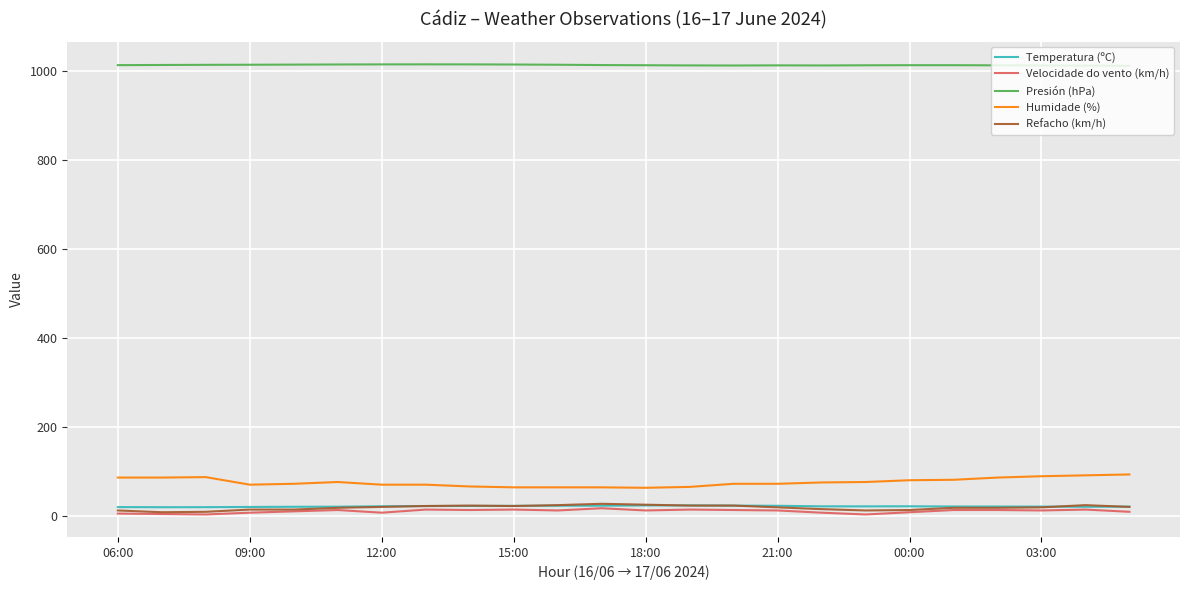

Which series has the largest total across all categories?

Presión (hPa)